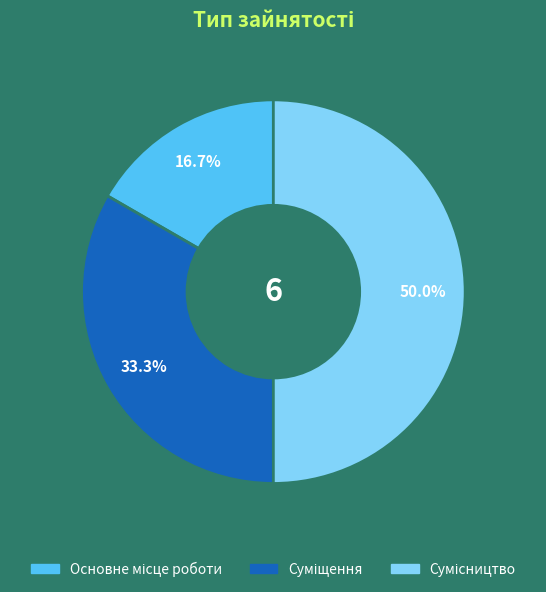

Which category has the smallest portion of the pie?

Основне місце роботи